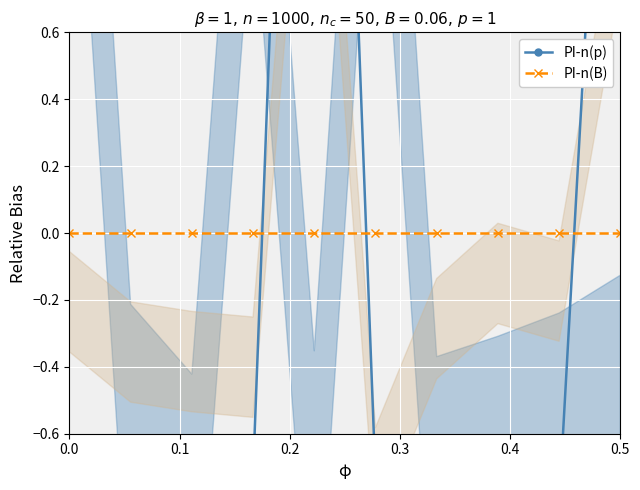

Where is the first local maximum for PI-n(p)?

0.1